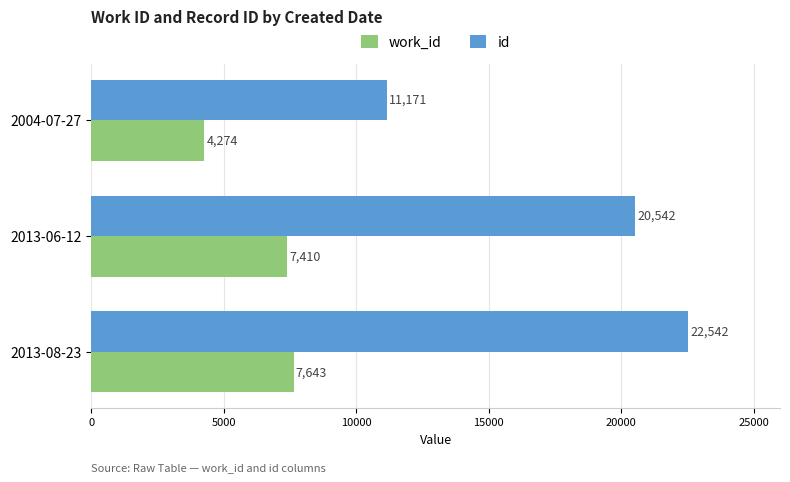

Count the id values in the range 11171 to 22542.

3